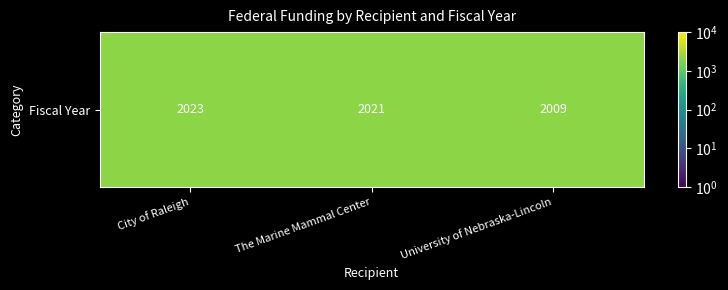

What is the greatest value displayed?

2023